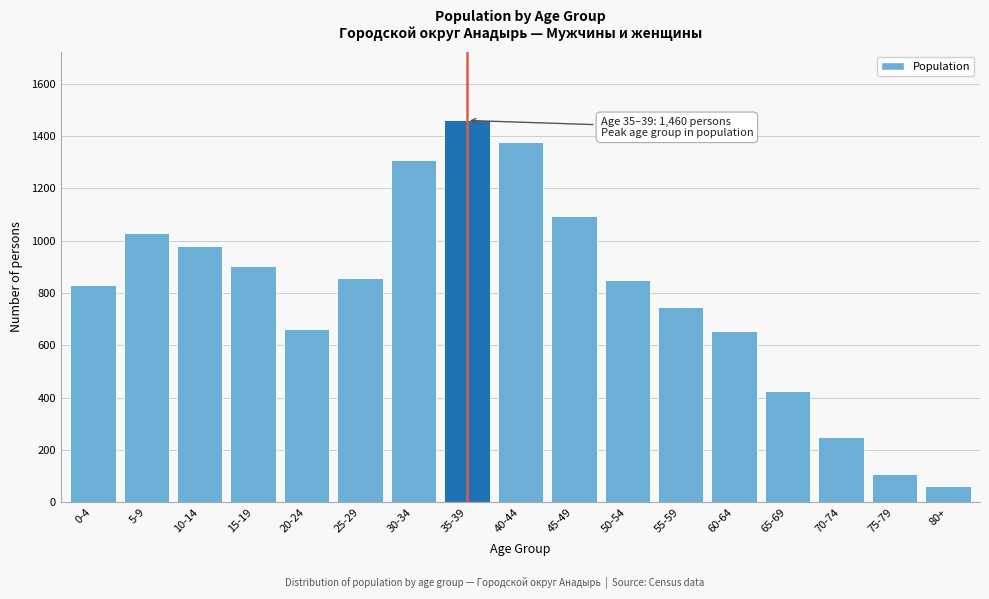

Reading right to left, what are all the values shown in this chart?

61	107	249	426	655	748	849	1094	1378	1460	1308	858	664	902	979	1030	830